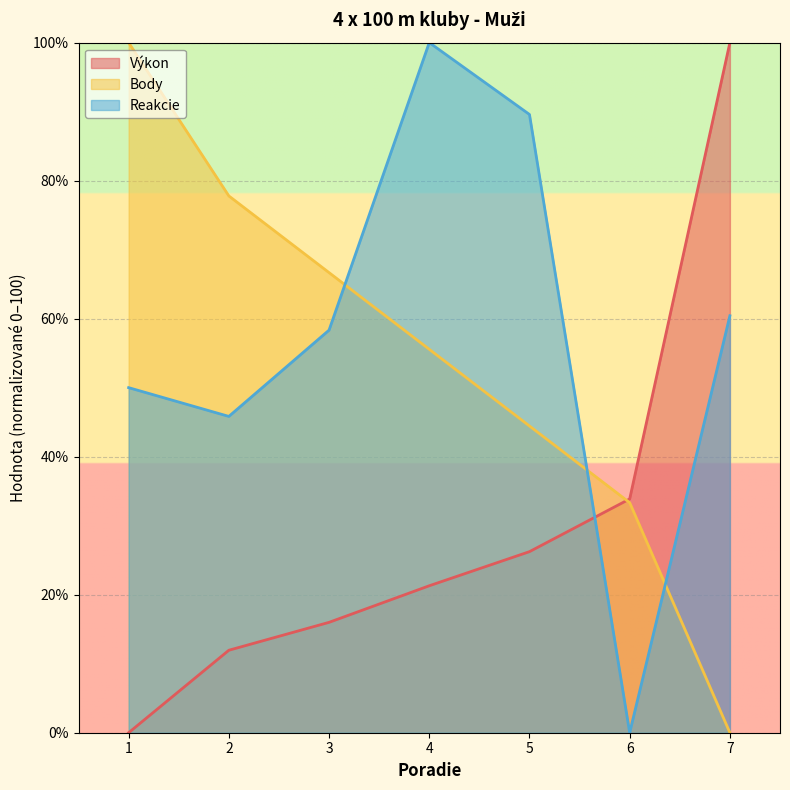

List the series in order of their peak value, highest first.

Výkon, Body, Reakcie